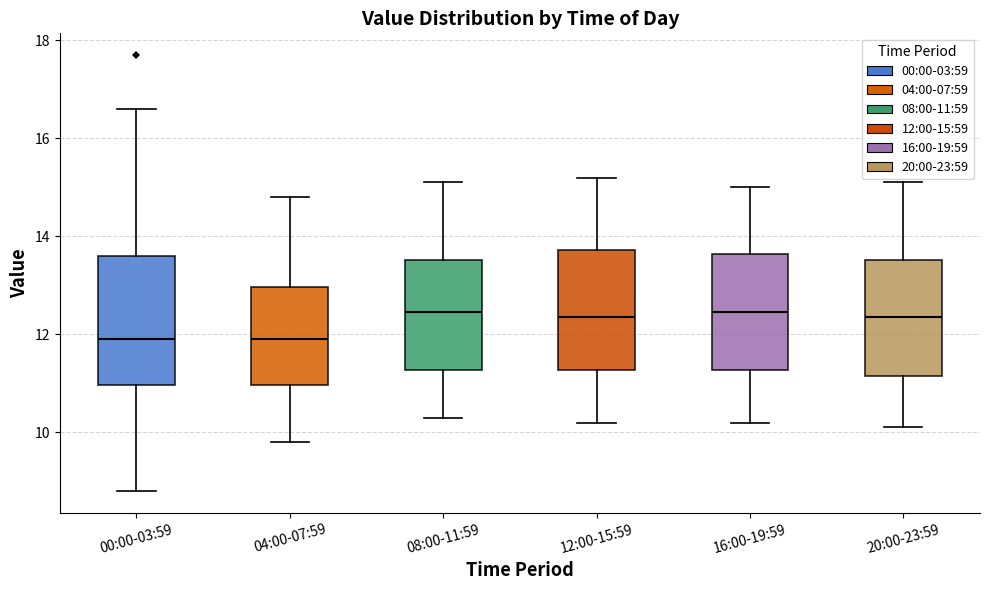

Reading left to right, read every box against the y-axis: the position of its median line, the range the box covers, and the ends of its whiskers. The values are not printed on the chart, so give them approximately, as read against the axis.

00:00-03:59: median 12.0, box 11.0 to 13.6, whiskers 8.8 to 16.6
04:00-07:59: median 12.0, box 11.0 to 13.0, whiskers 9.8 to 14.8
08:00-11:59: median 12.4, box 11.2 to 13.6, whiskers 10.4 to 15.2
12:00-15:59: median 12.4, box 11.2 to 13.8, whiskers 10.2 to 15.2
16:00-19:59: median 12.4, box 11.2 to 13.6, whiskers 10.2 to 15.0
20:00-23:59: median 12.4, box 11.2 to 13.6, whiskers 10.2 to 15.2